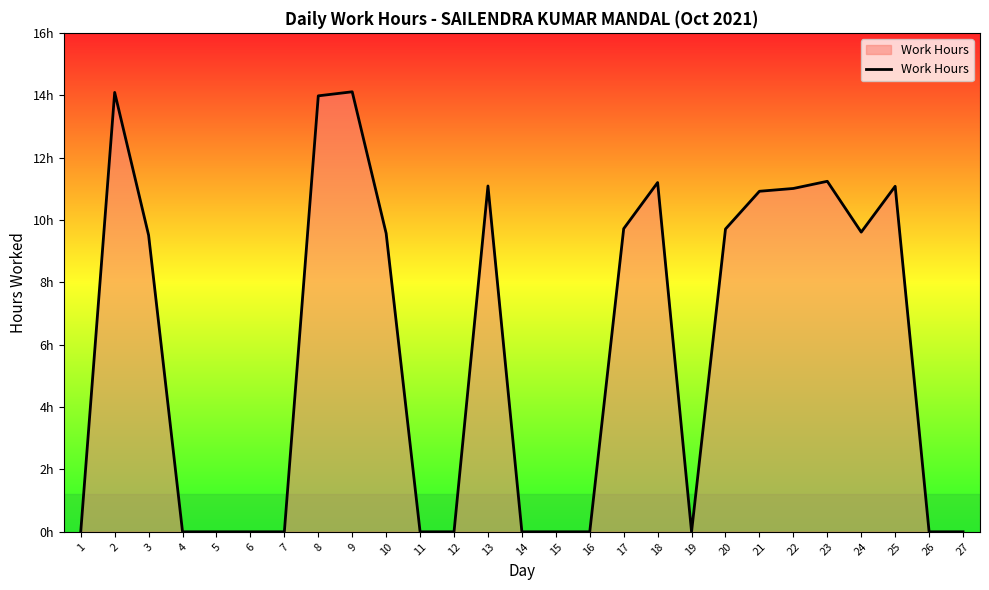

Rank the categories by value from lowest to highest.

1, 4, 5, 6, 7, 11, 12, 14, 15, 16, 19, 26, 27, 3, 10, 24, 20, 17, 21, 22, 25, 13, 18, 23, 8, 2, 9